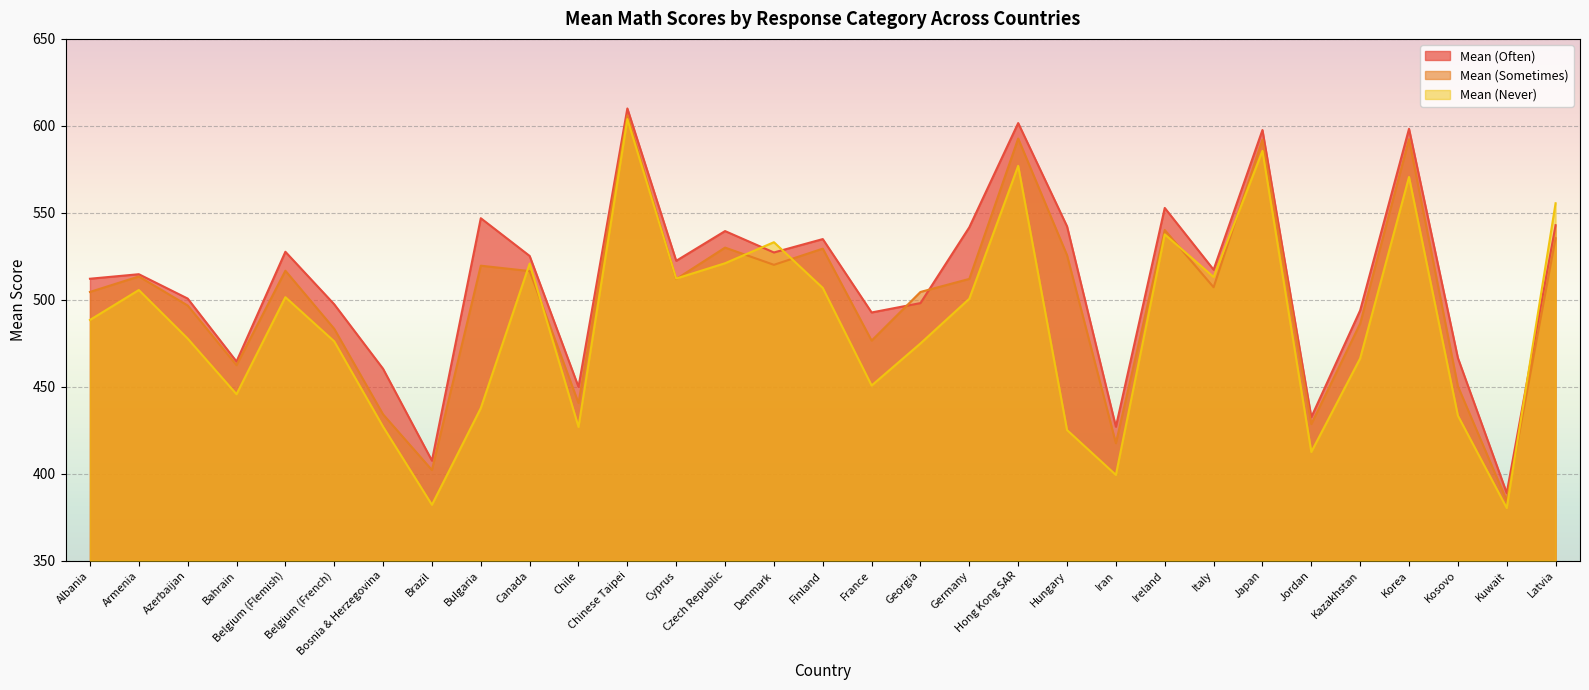

What is the sum of all Mean (Sometimes) values?

15532.7